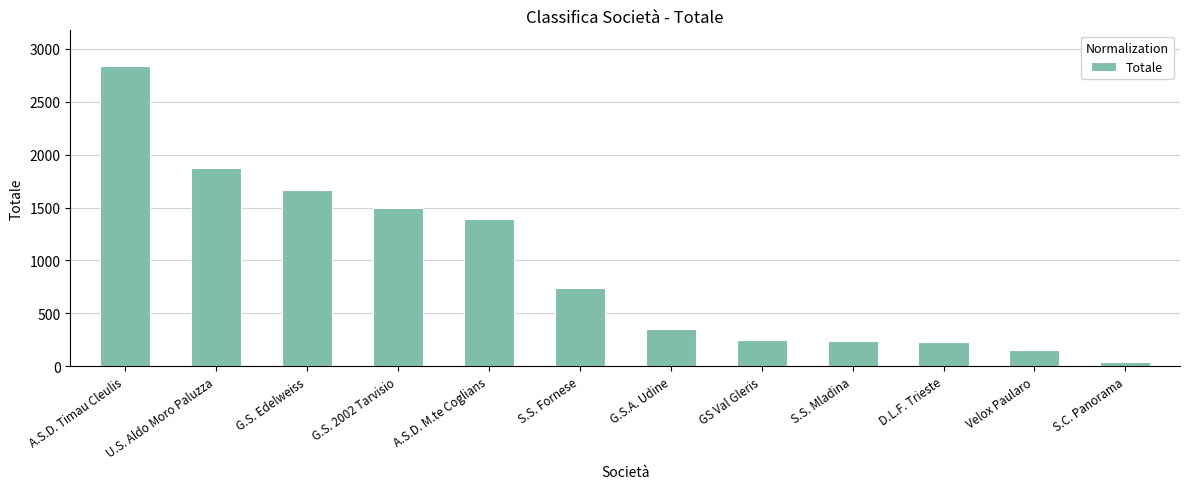

How many data points are less than 744?

6